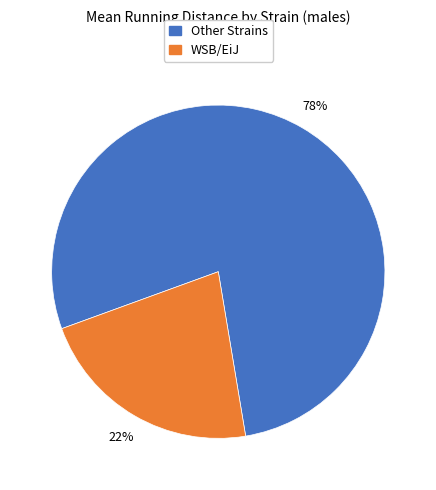

To the nearest percent, what is the average slice percentage?

50%